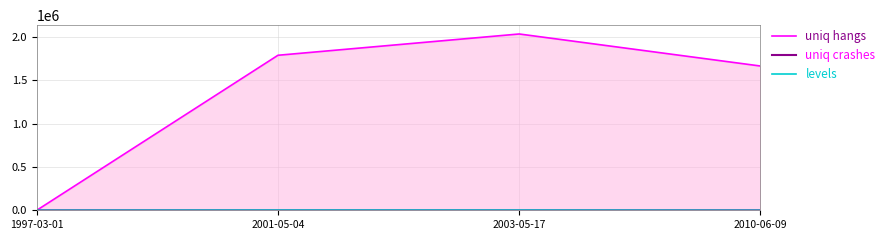

Which series changed the most between 2003-05-17 and 2010-06-09?

uniq hangs